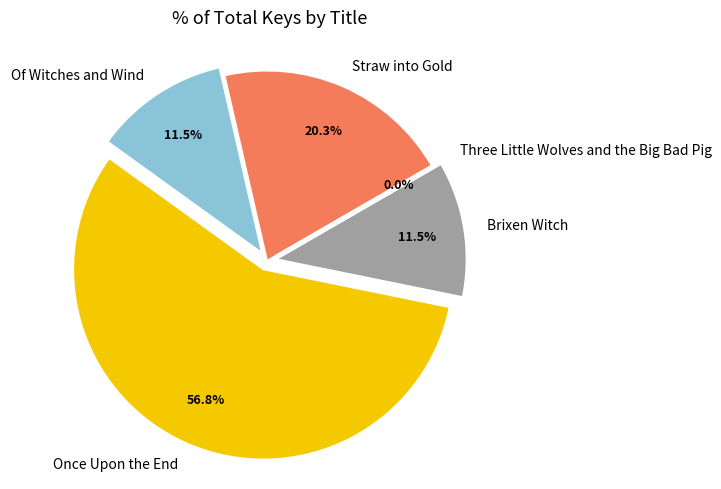

Is there a majority slice in this chart?

Yes